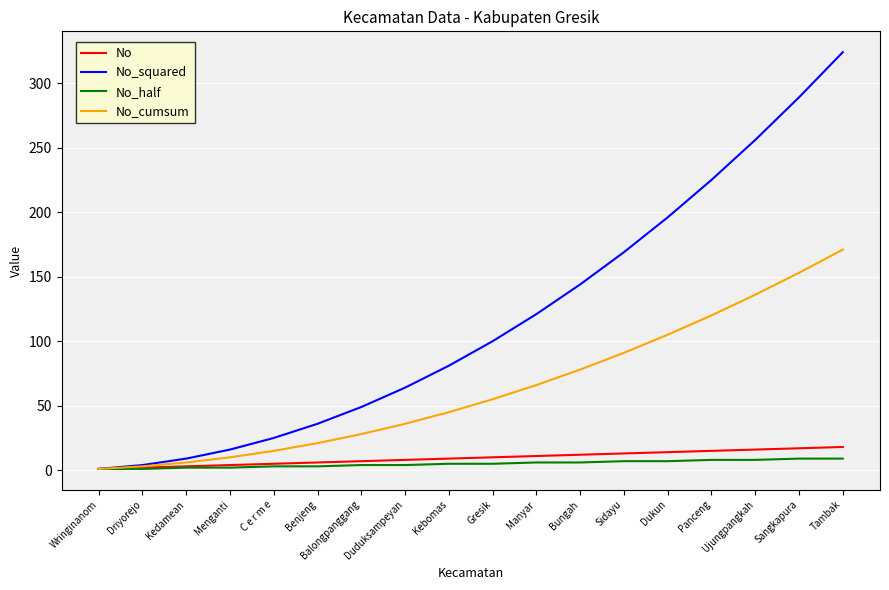

What is the maximum value shown in the chart?

324